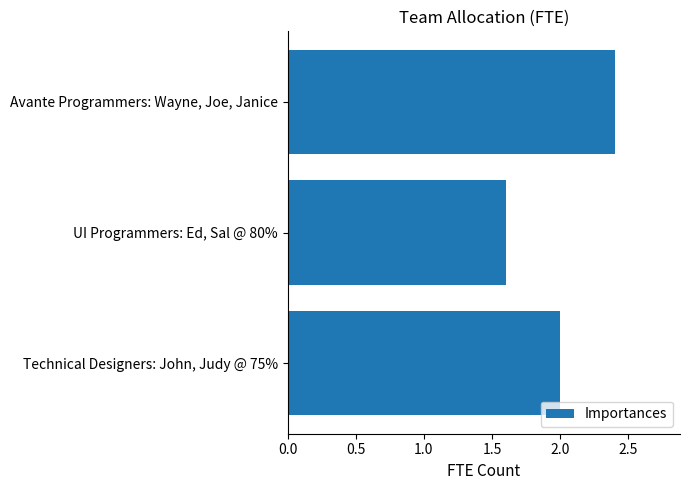

Rank the categories by value from lowest to highest.

UI Programmers: Ed, Sal @ 80%, Technical Designers: John, Judy @ 75%, Avante Programmers: Wayne, Joe, Janice